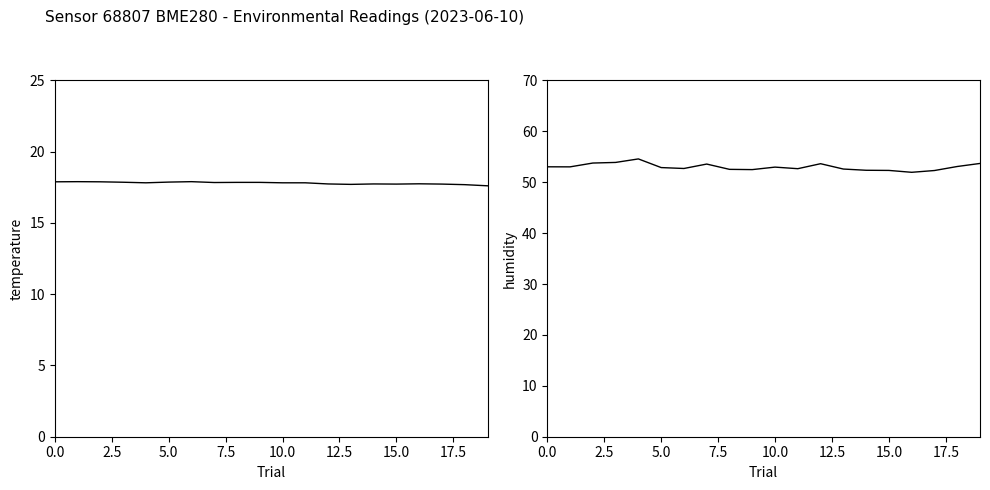

What is the greatest value displayed?

54.6